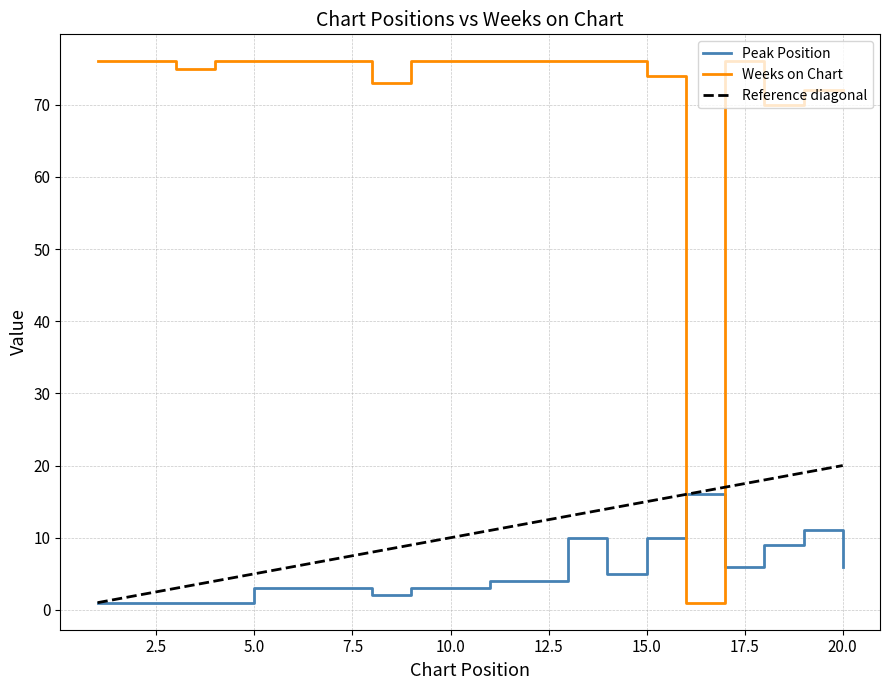

What is the maximum value for Peak Position?

16